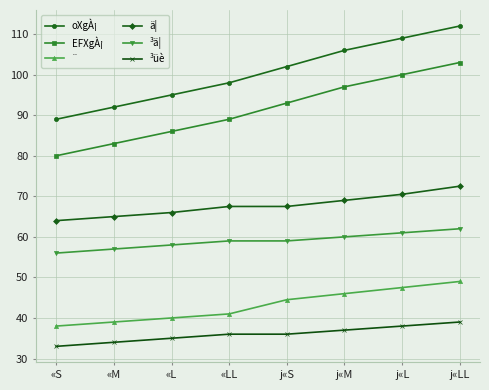

How many distinct data groups are displayed?

6